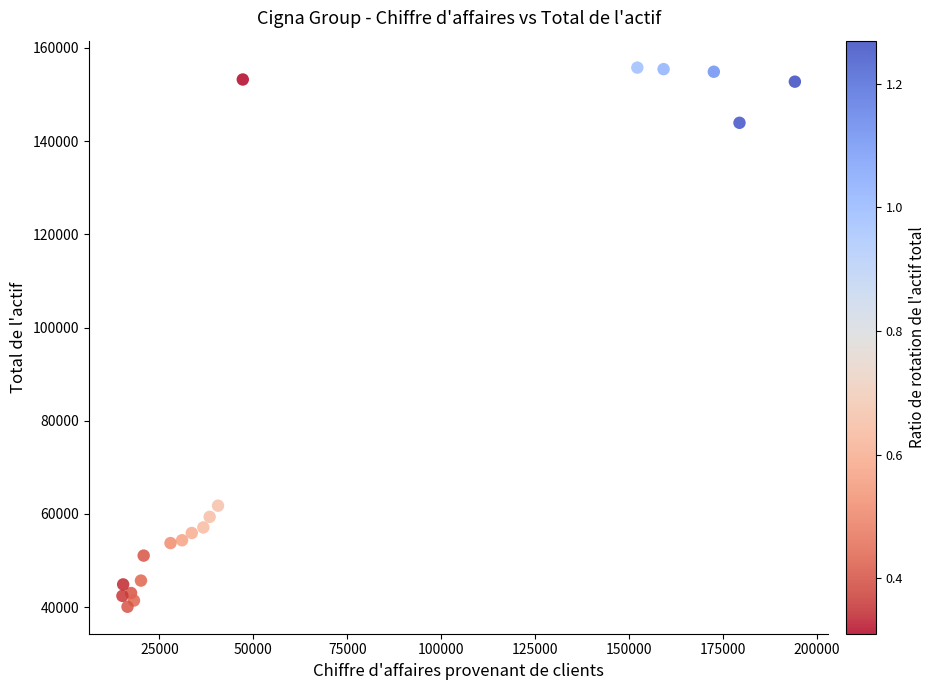

What is the range of Y values (max minus min)?

115709